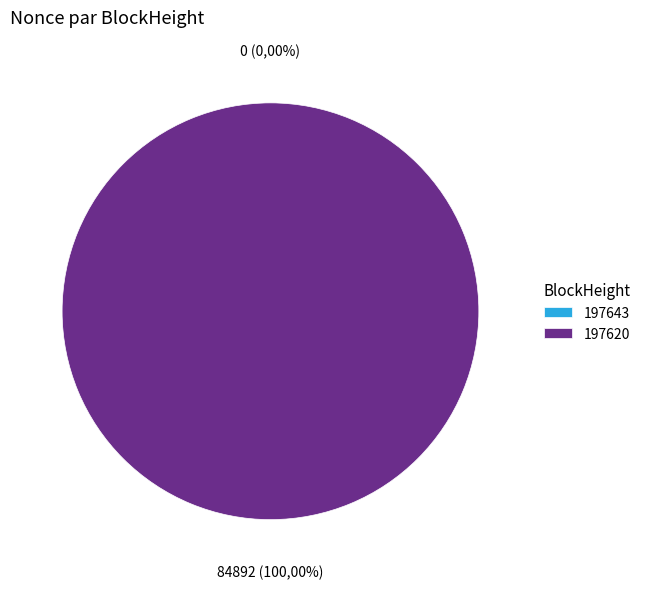

Does any single category account for the majority?

Yes